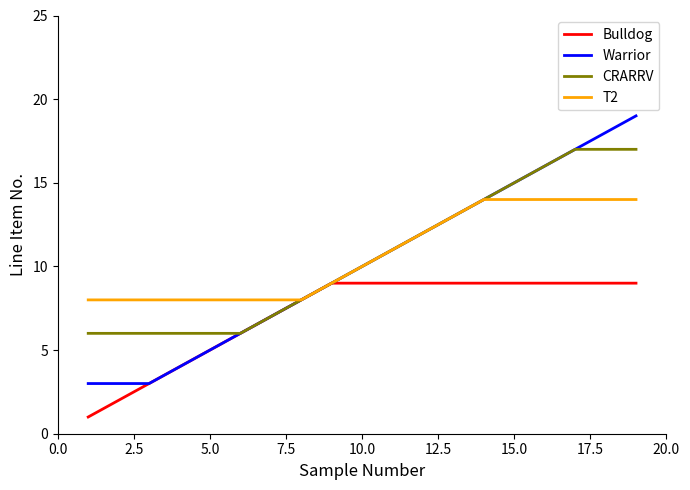

How many lines are shown in the chart?

4